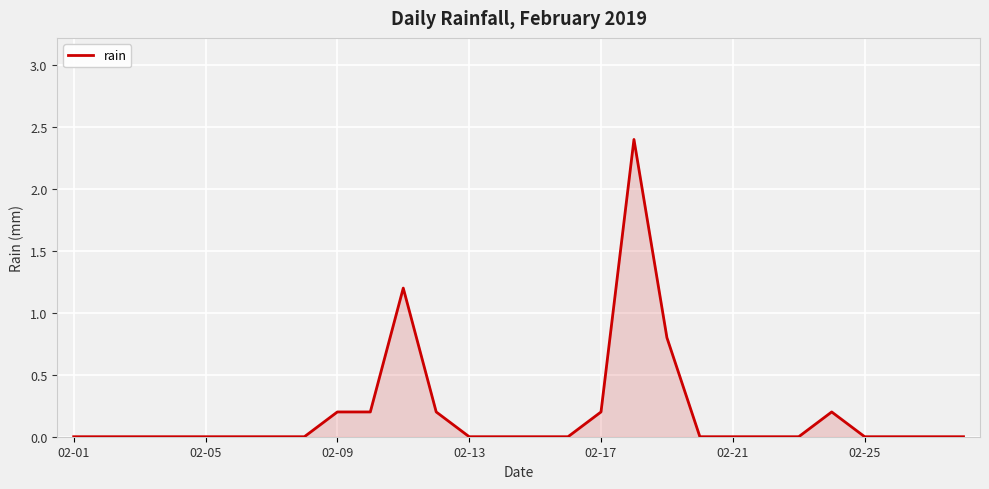

What is the greatest value displayed?

2.4